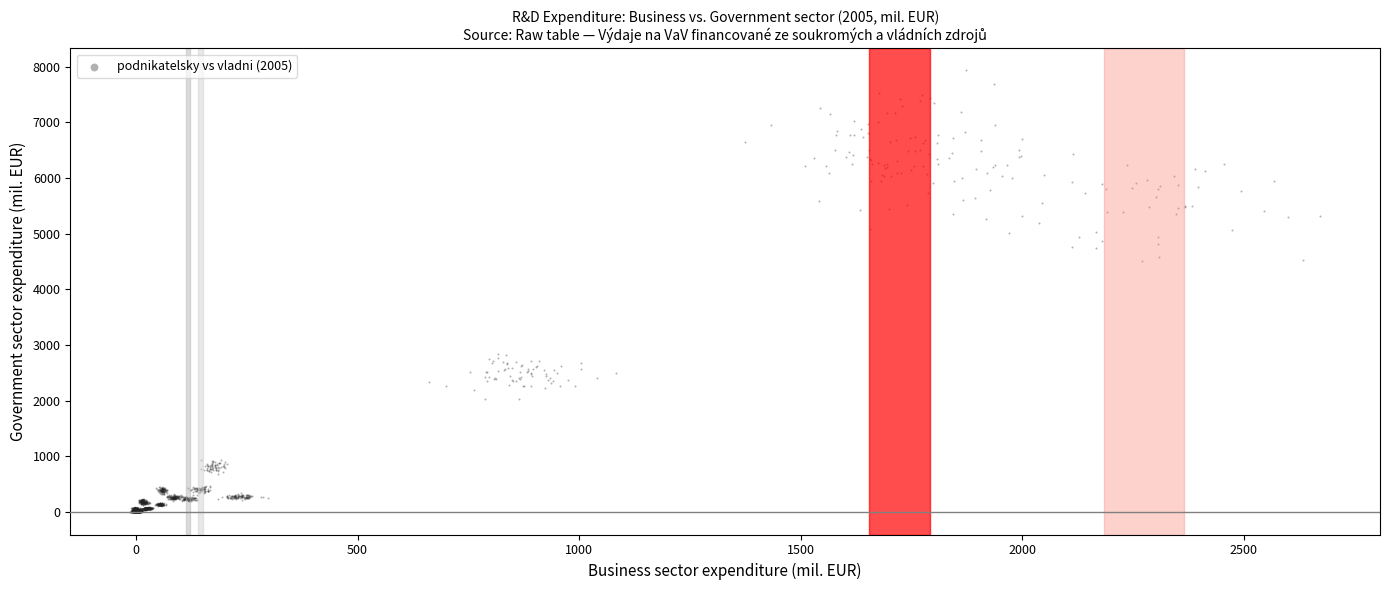

What is the range of Y values (max minus min)?

7937.0